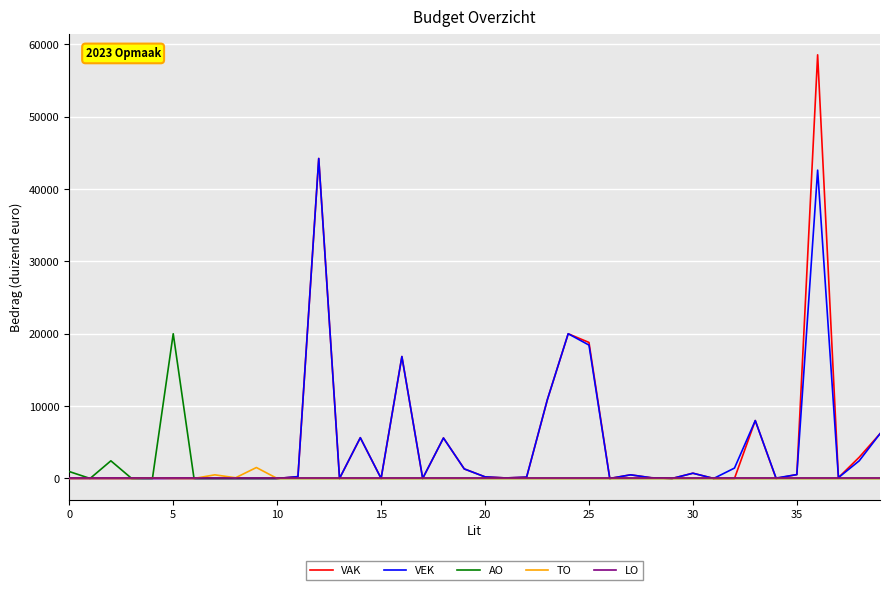

Which series has the widest spread of values?

VAK